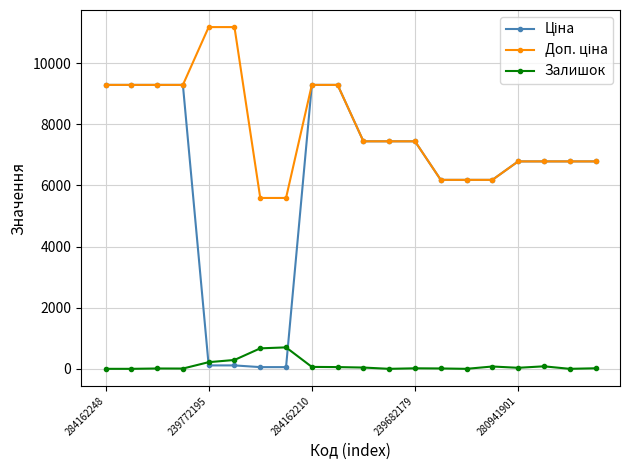

At how many categories does at least one series exceed 3714?

20